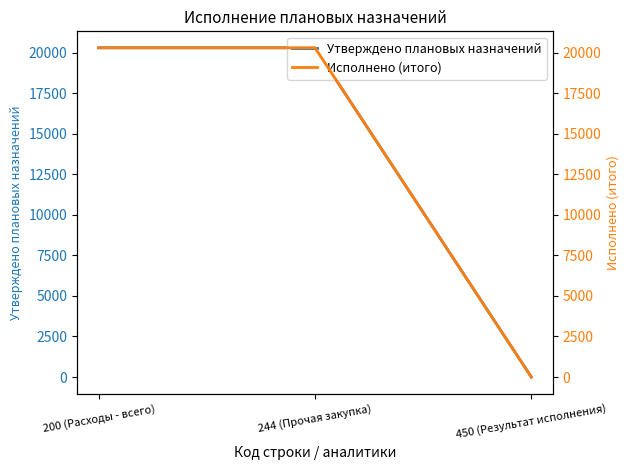

Is this an area chart (filled region under the line)?

No